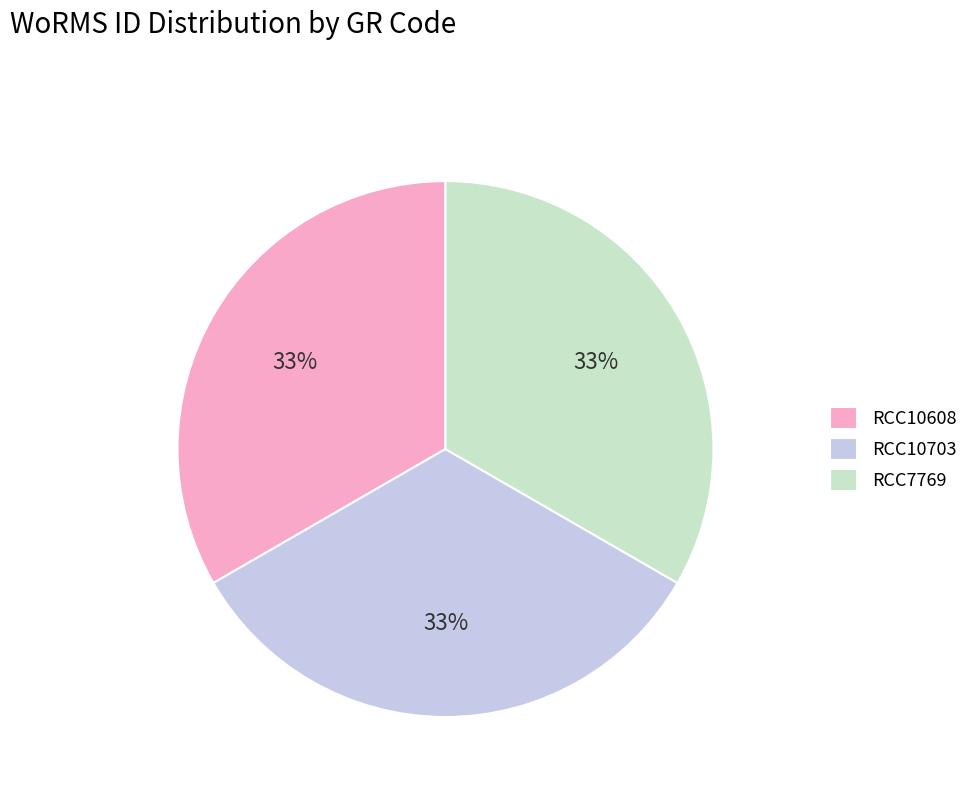

How many slices are in this pie chart?

3